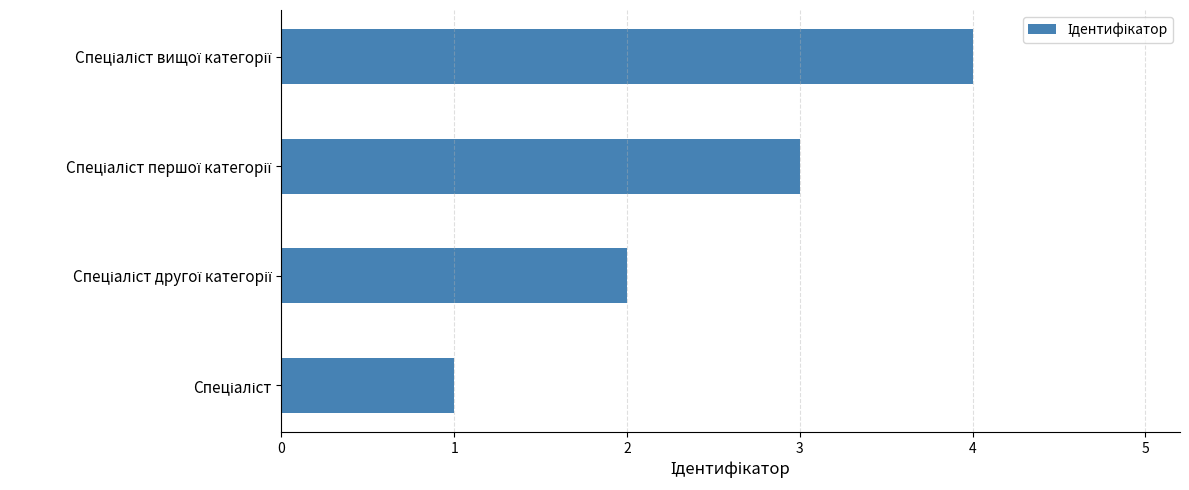

What is the maximum value shown in the chart?

4